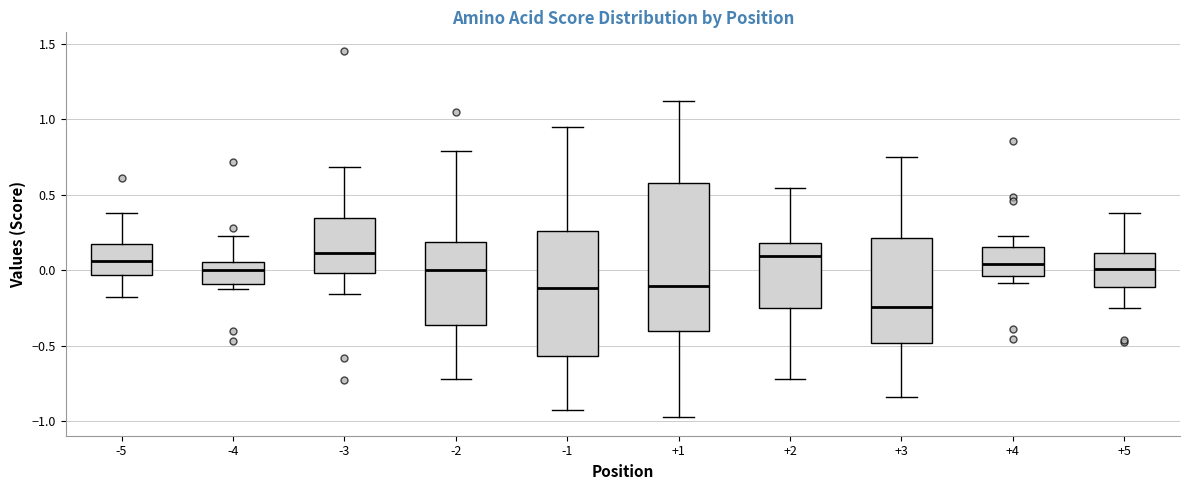

Reading left to right, read every box against the y-axis: the position of its median line, the range the box covers, and the ends of its whiskers. The values are not printed on the chart, so give them approximately, as read against the axis.

-5: median 0.05, box -0.05 to 0.15, whiskers -0.20 to 0.40
-4: median 0.00, box -0.10 to 0.05, whiskers -0.15 to 0.25
-3: median 0.10, box 0.00 to 0.35, whiskers -0.15 to 0.70
-2: median 0.00, box -0.35 to 0.20, whiskers -0.70 to 0.80
-1: median -0.10, box -0.55 to 0.25, whiskers -0.90 to 0.95
+1: median -0.10, box -0.40 to 0.55, whiskers -0.95 to 1.10
+2: median 0.10, box -0.25 to 0.20, whiskers -0.70 to 0.55
+3: median -0.25, box -0.50 to 0.20, whiskers -0.85 to 0.75
+4: median 0.05, box -0.05 to 0.15, whiskers -0.10 to 0.25
+5: median 0.00, box -0.10 to 0.10, whiskers -0.25 to 0.40